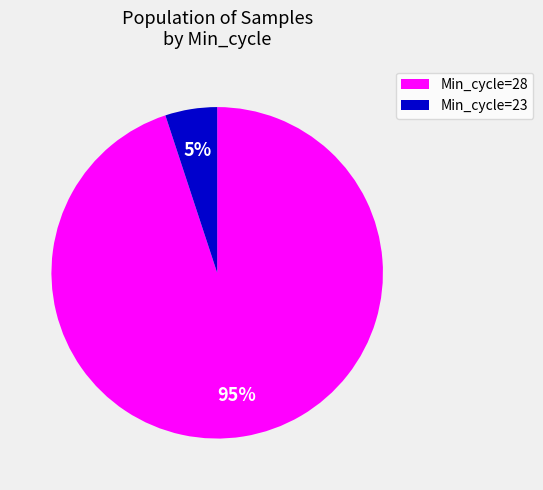

Does any single category account for the majority?

Yes